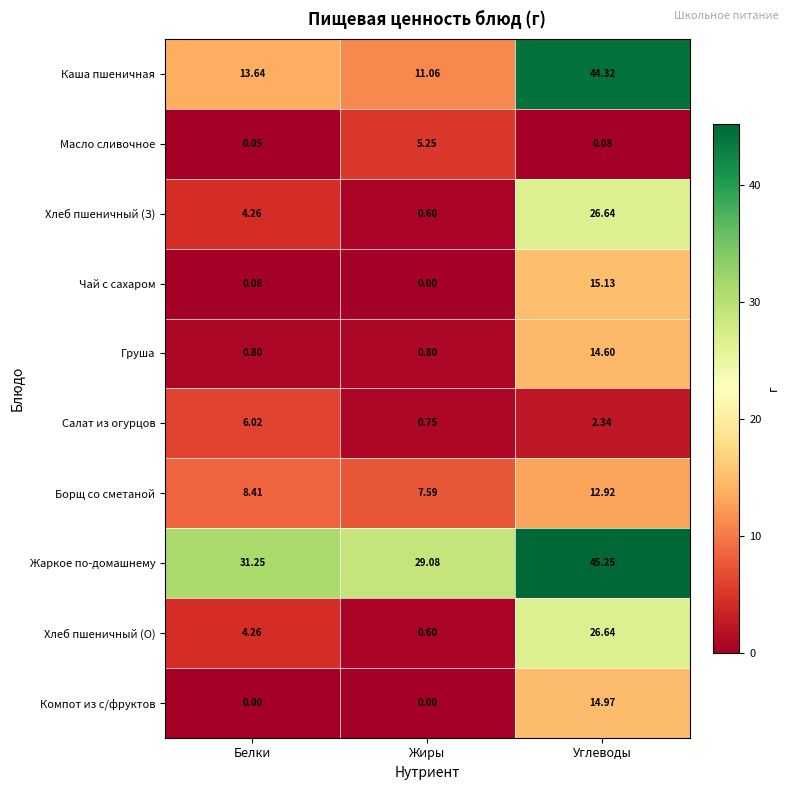

Rank the categories by Каша пшеничная value from highest to lowest.

Углеводы, Белки, Жиры